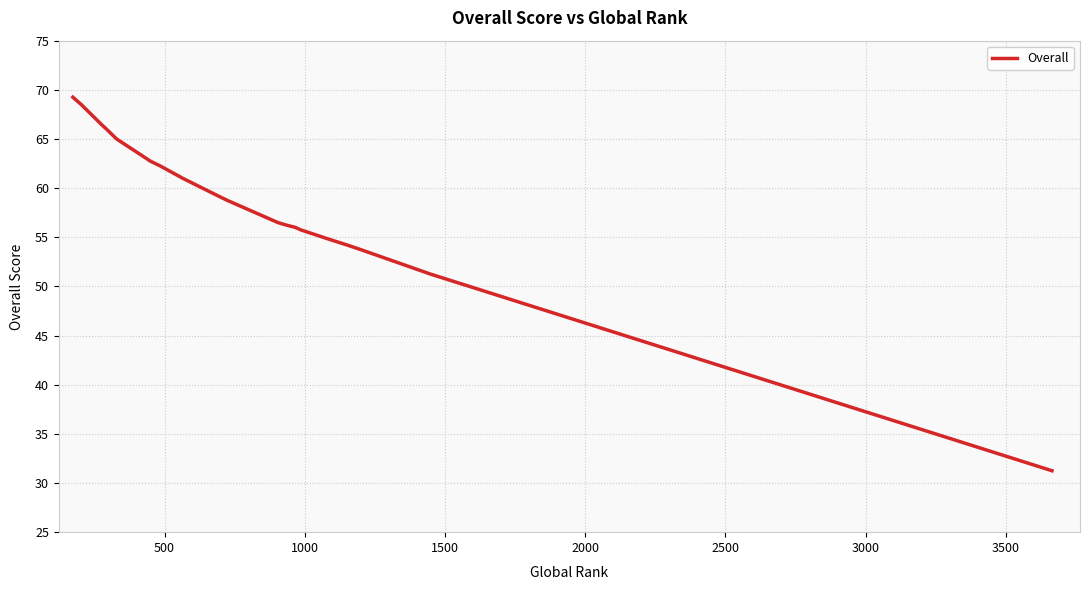

What is the difference between the maximum and second lowest values?

18.0